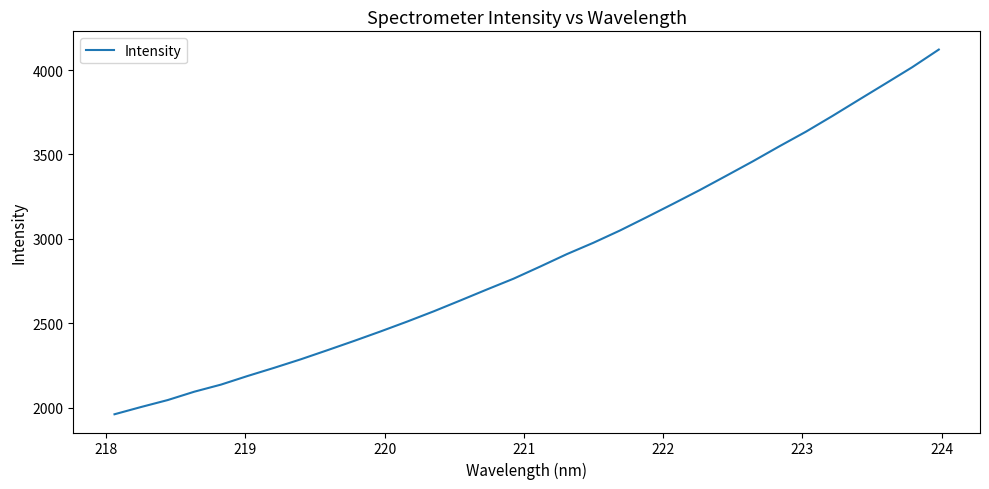

Does the chart display data point markers on the line(s)?

No